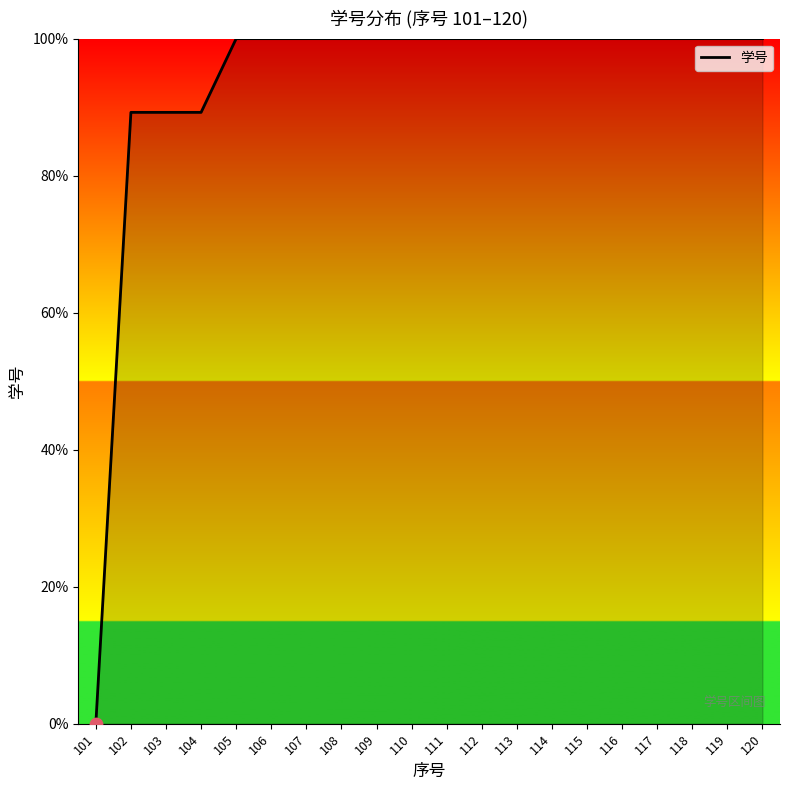

What is the change in value from 101 to 105?

+100.0